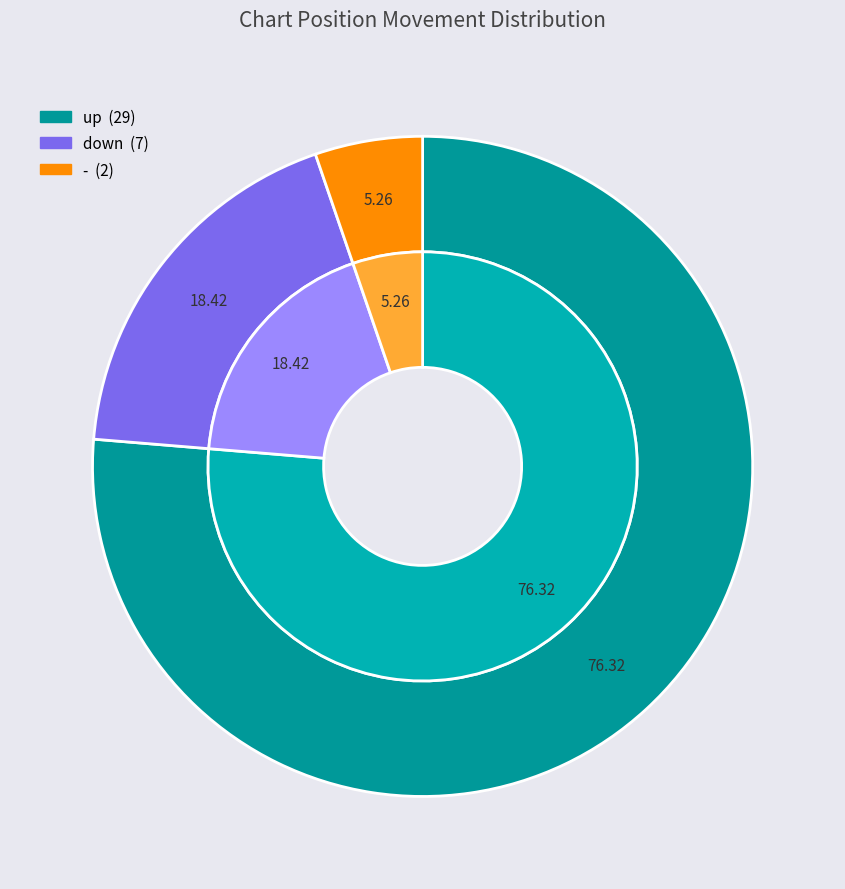

What is the majority slice?

up